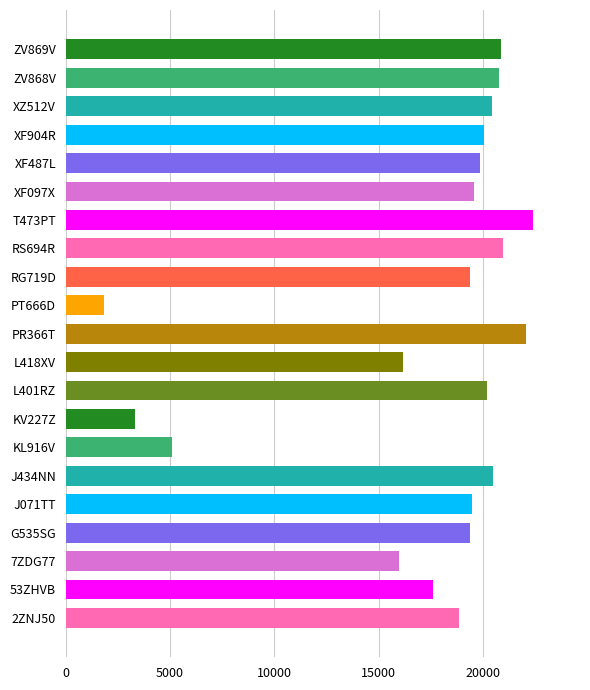

What value does the data have at KL916V, to the nearest 10?

5100